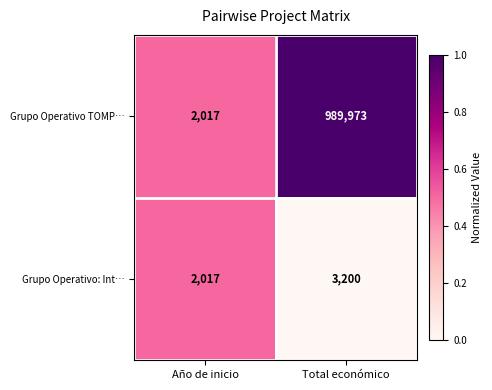

Rank the series by their maximum value, from lowest to highest.

Grupo Operativo: Int…, Grupo Operativo TOMP…